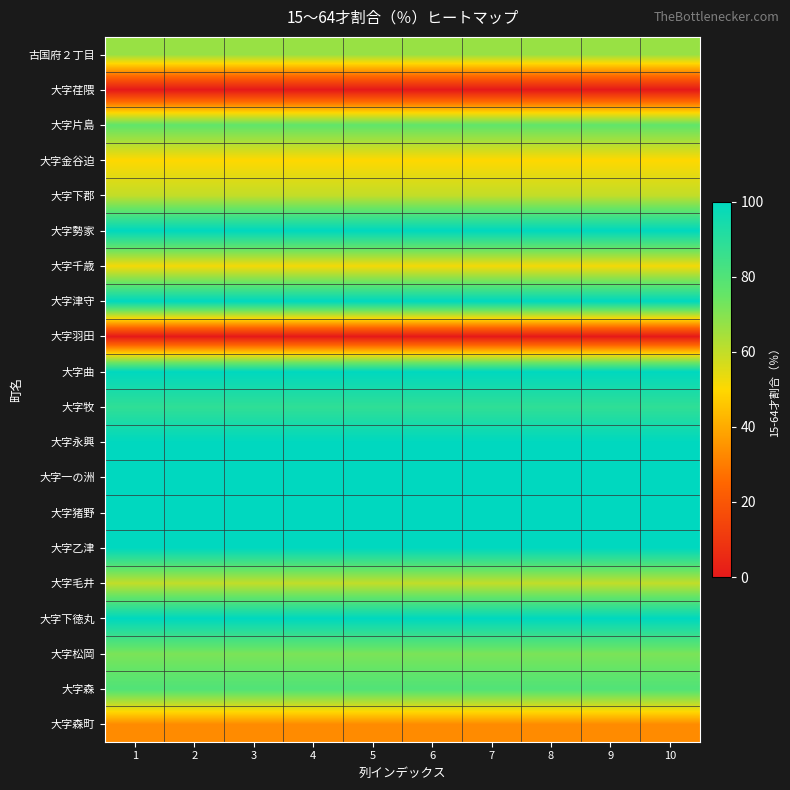

Which label corresponds to the largest value in the chart?

1